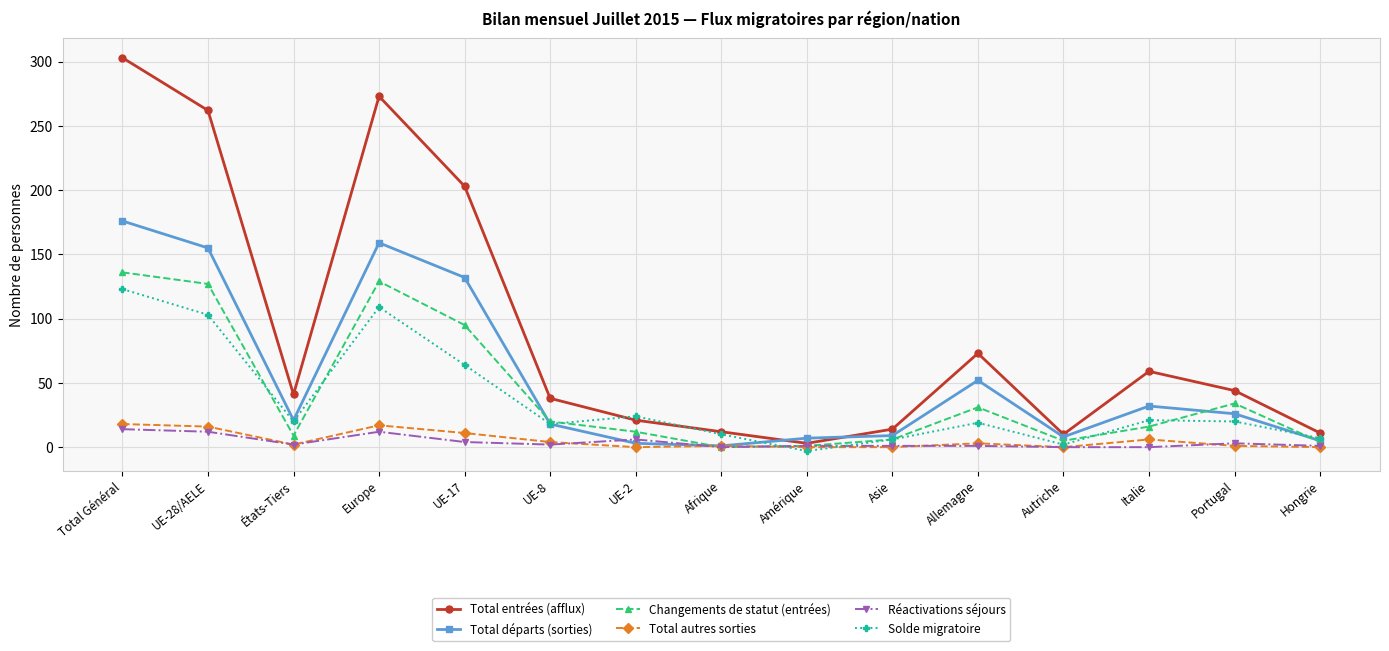

How many data points does each series have?

15